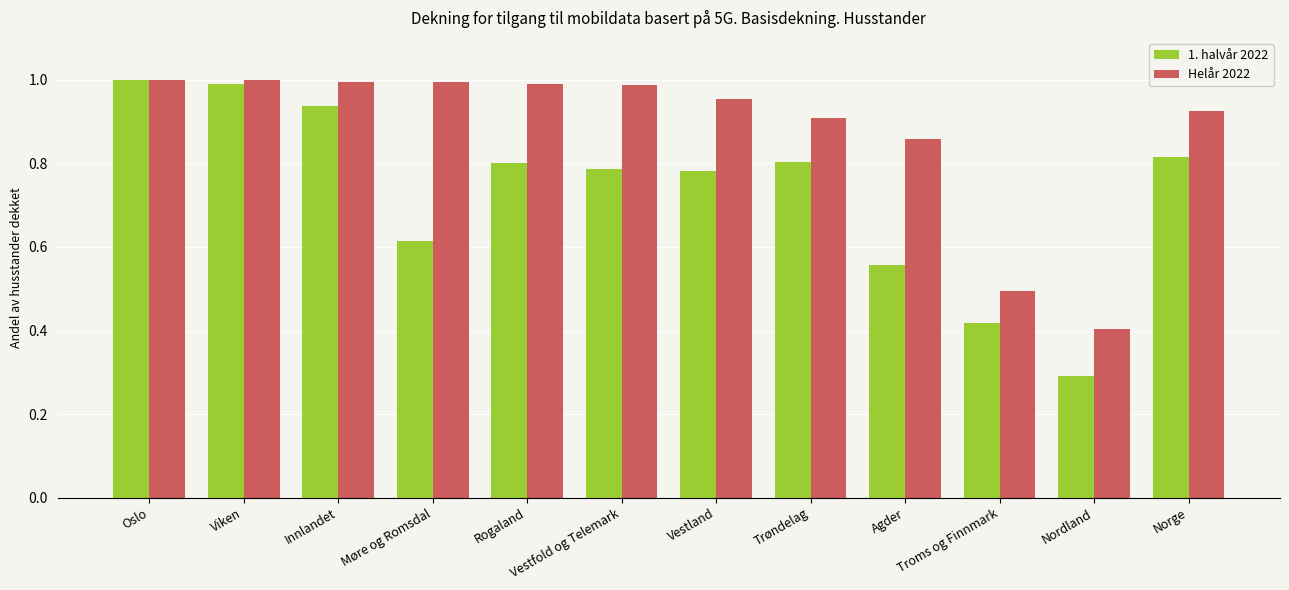

How many groups of bars are there?

12